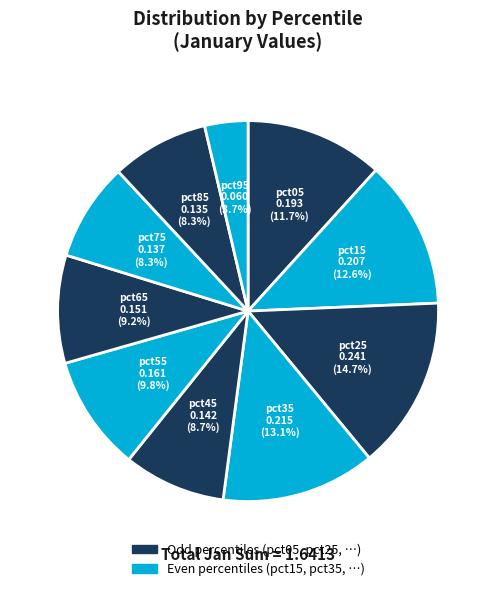

How many segments does this pie chart have?

10